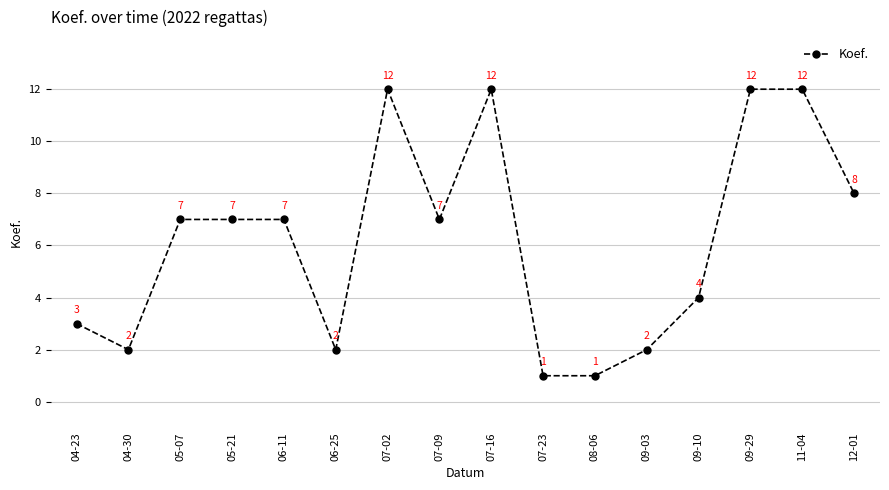

What is the average value?

6